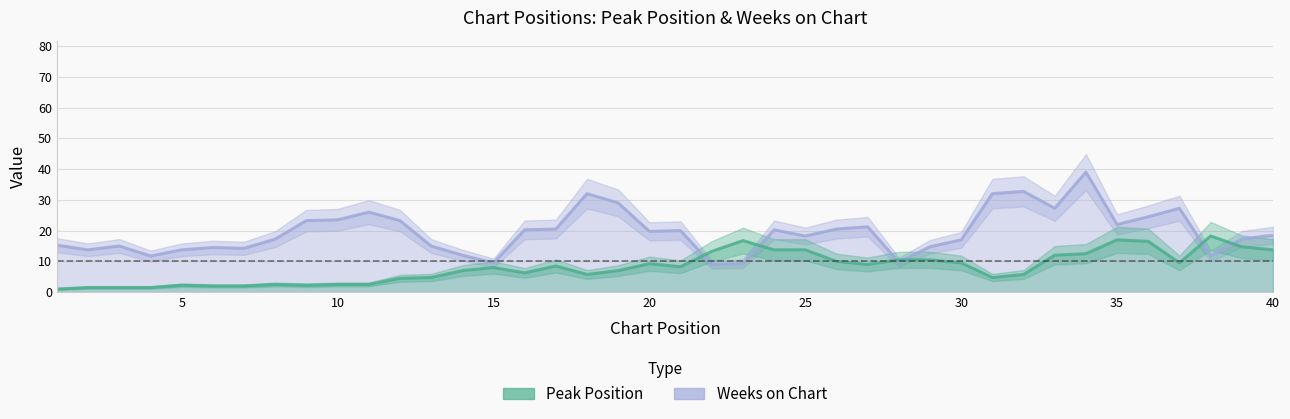

Where is the first local maximum for Peak Position?

3